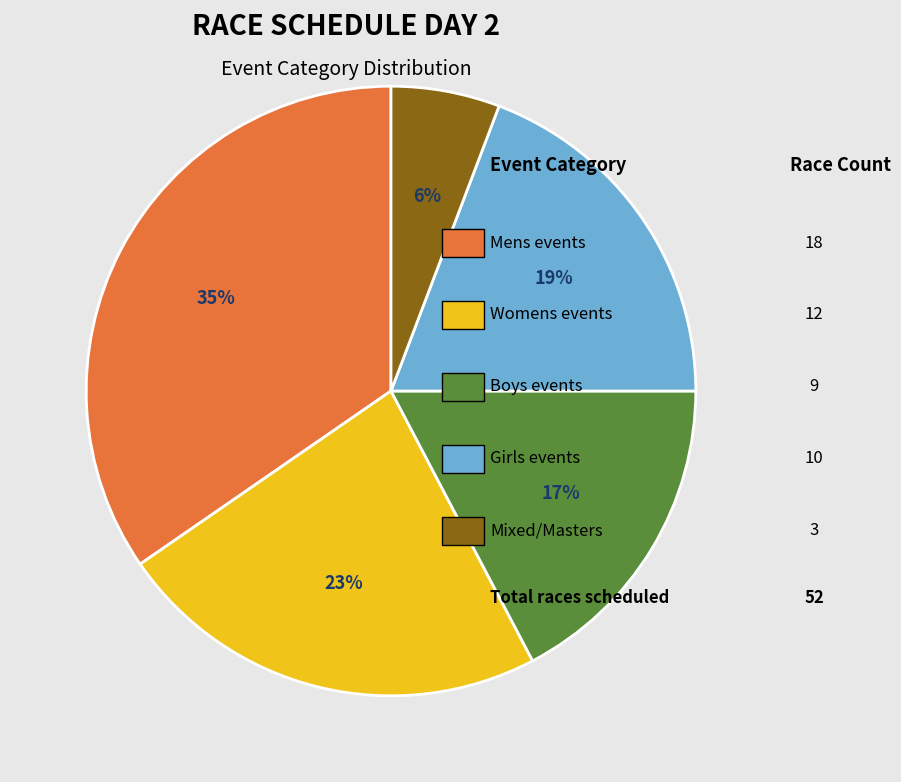

How many segments does this pie chart have?

5